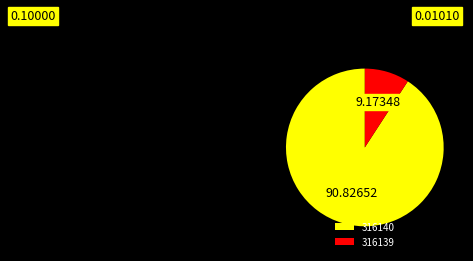

Rank the categories by value from highest to lowest.

316140, 316139